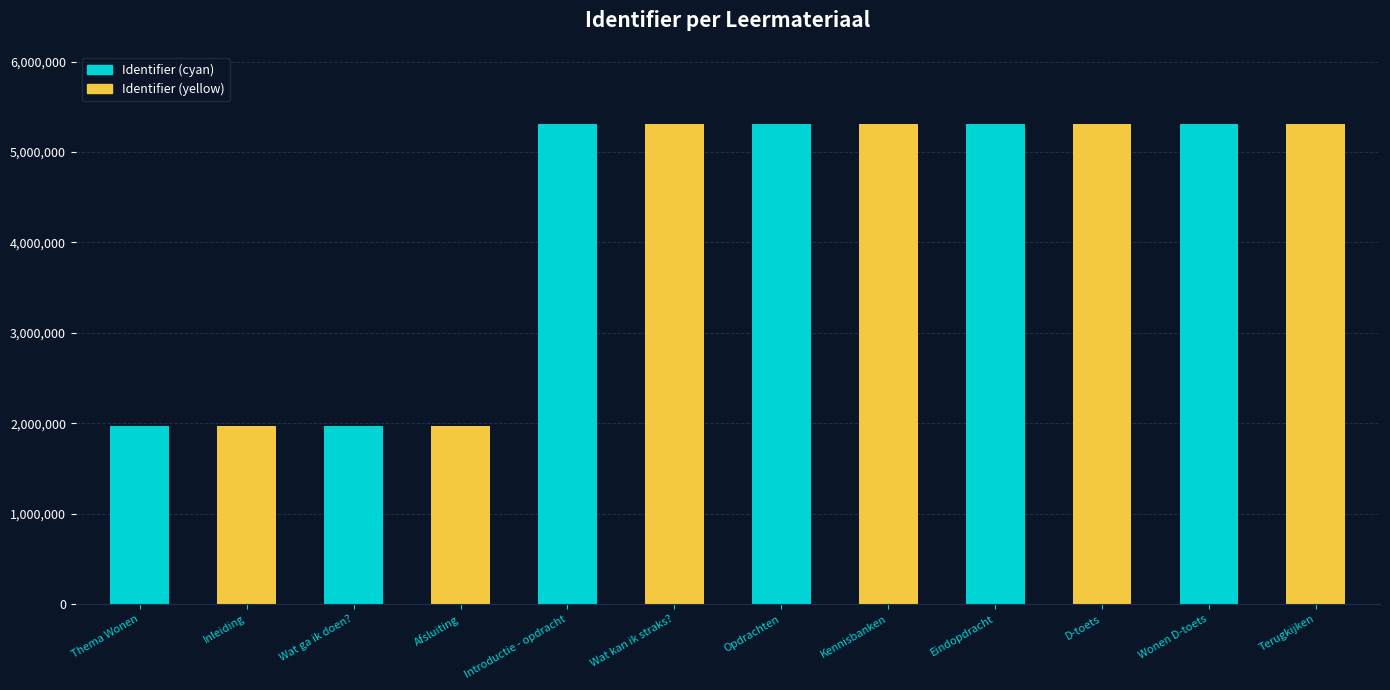

What is the greatest value displayed?

5309500